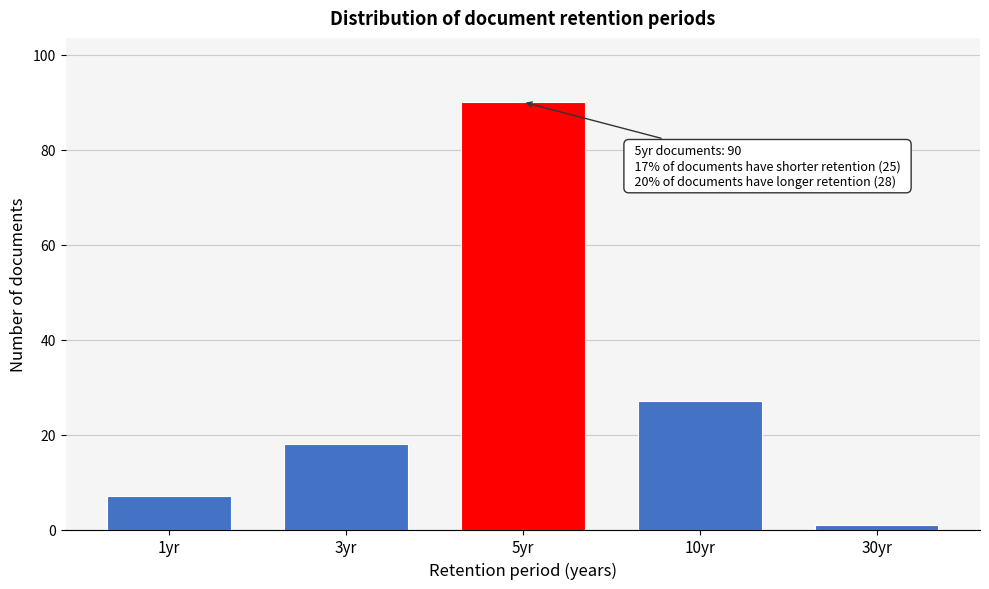

Reading left to right, extract all data points from this chart.

1yr=7	3yr=18	5yr=90	10yr=27	30yr=1